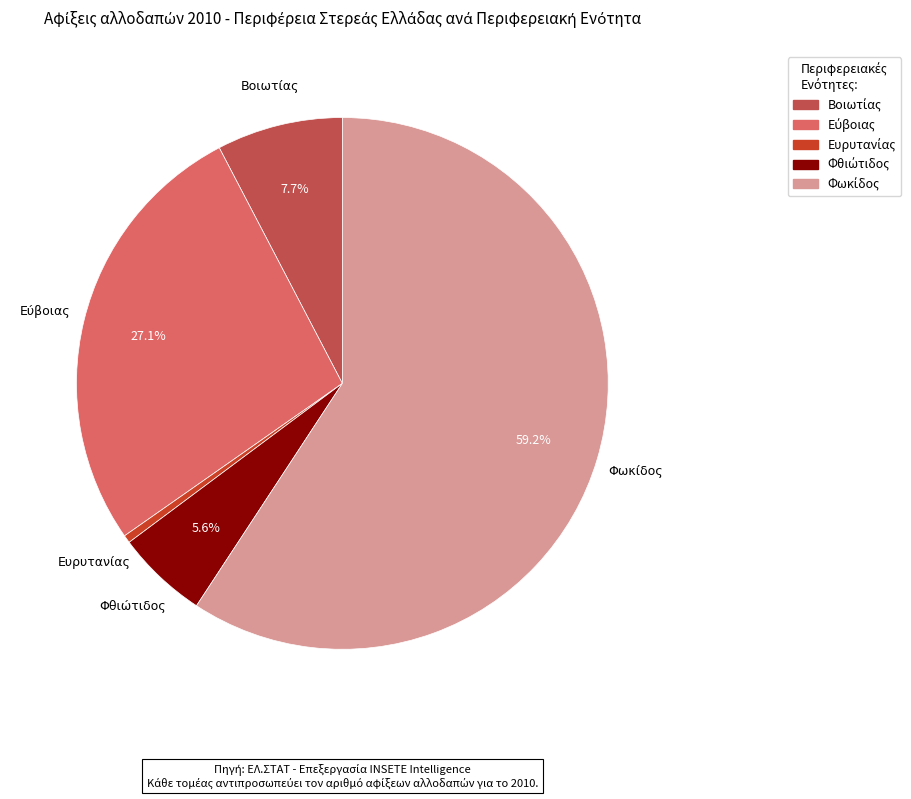

Count the number of slices in the pie.

5